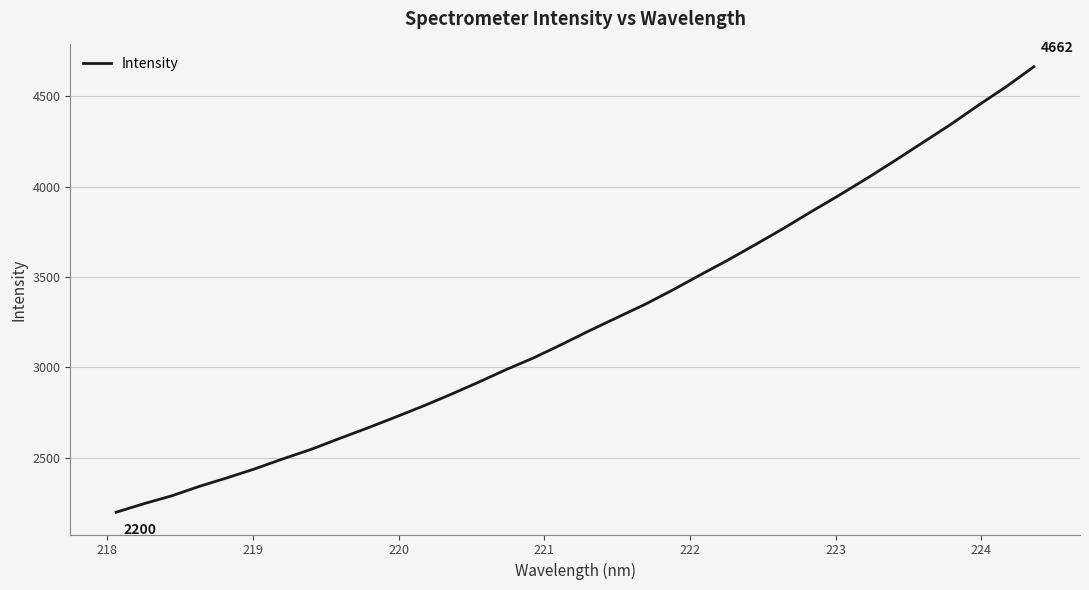

What is the difference between the maximum and minimum values?

2462.5